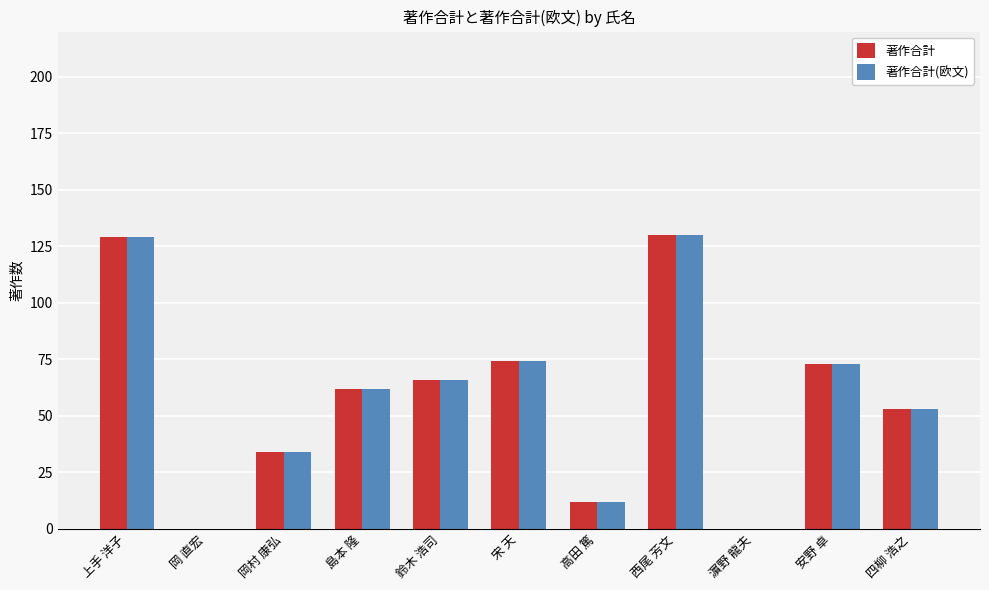

What are all the series names shown in the legend?

著作合計, 著作合計(欧文)